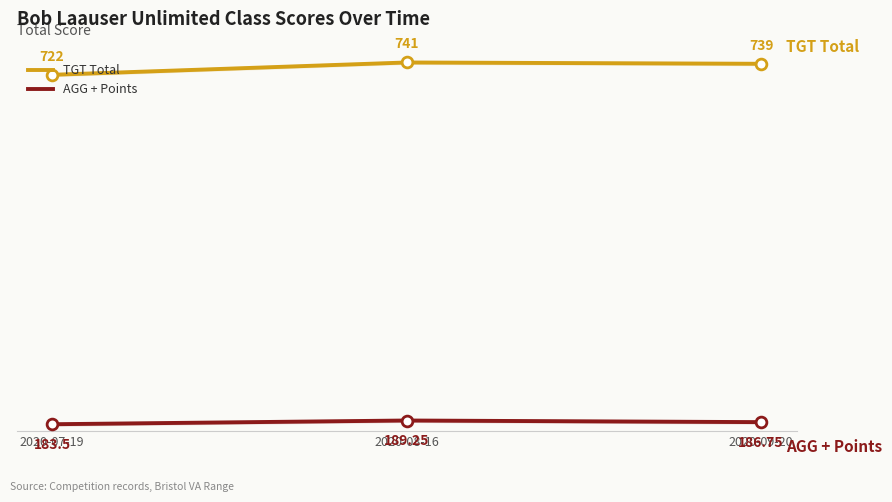

Is the value of AGG + Points at 2020-08-16 greater than the value of TGT Total at 2020-08-16?

No